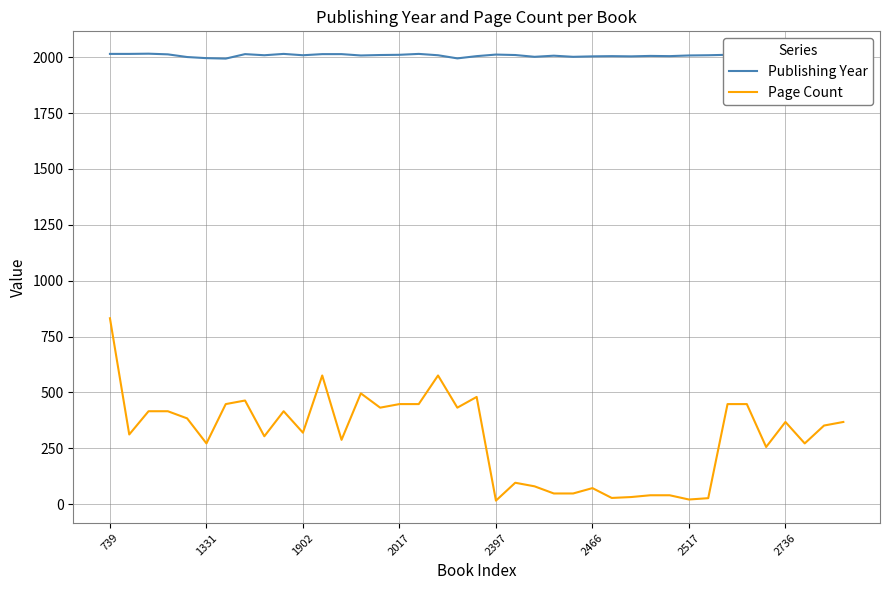

What is the difference between the maximum and minimum values in the Publishing Year series?

22